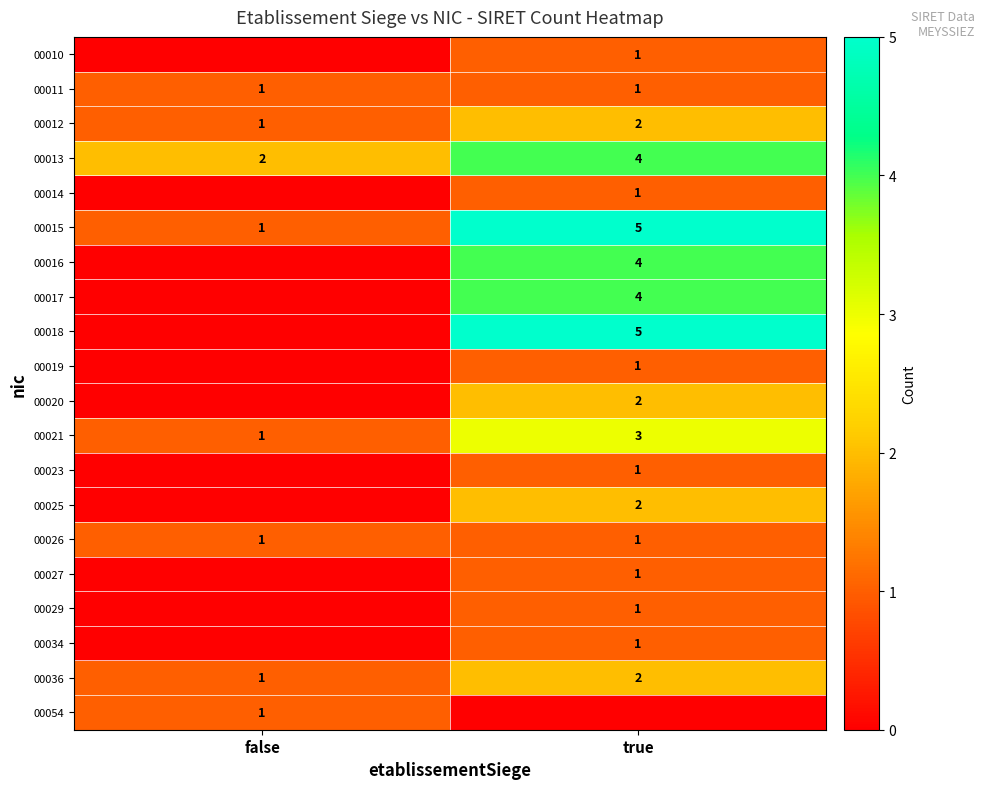

What is the difference between the highest and lowest values at true?

5